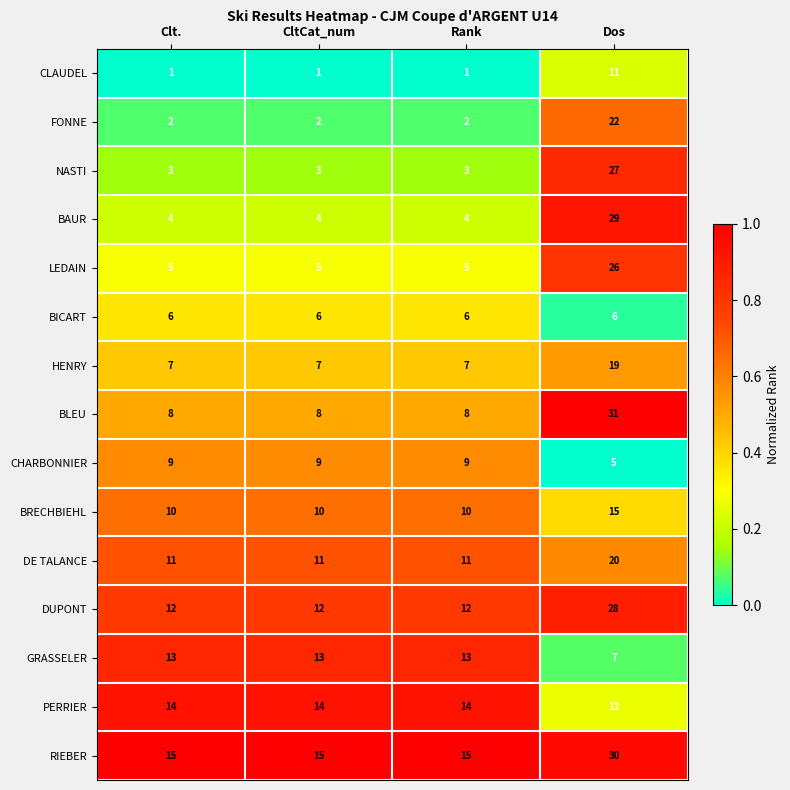

What is the sum of all BLEU values?

55